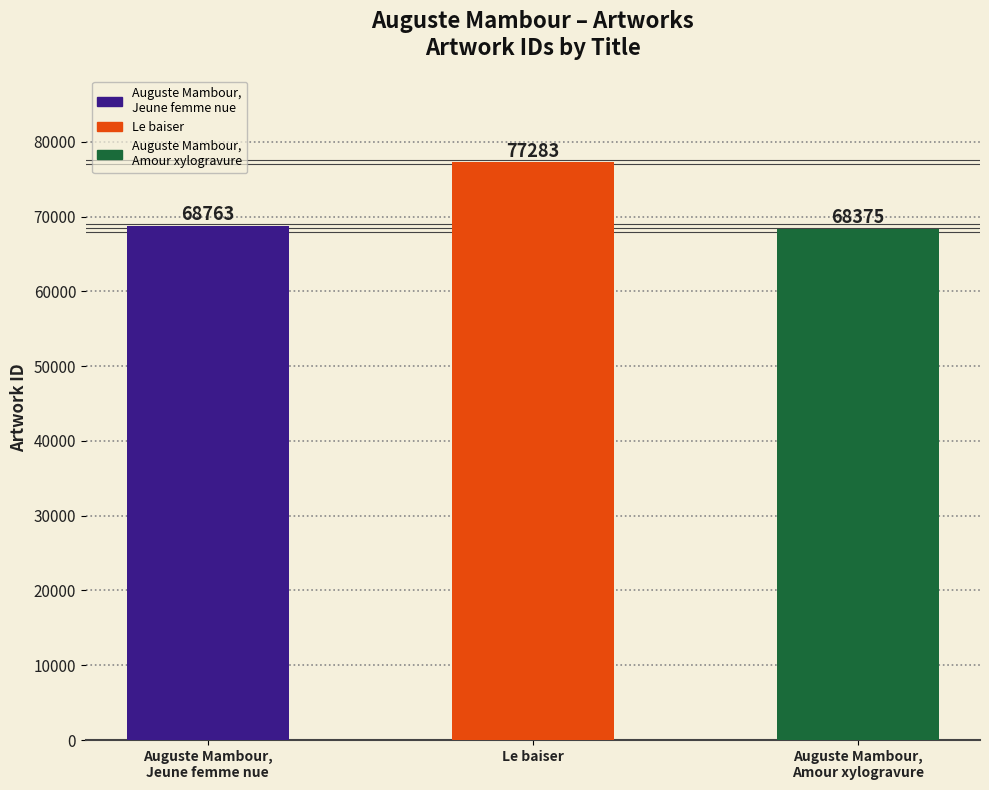

Are the bars grouped side by side (vs. stacked)?

No